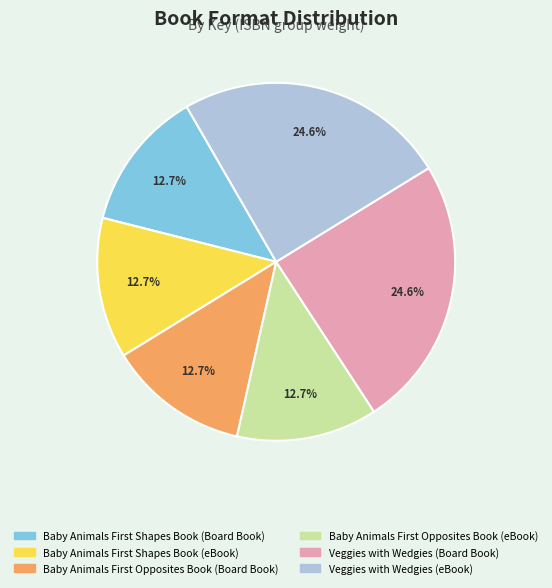

Combined, do Veggies with Wedgies (Board Book) and Veggies with Wedgies (eBook) account for over 50%?

No